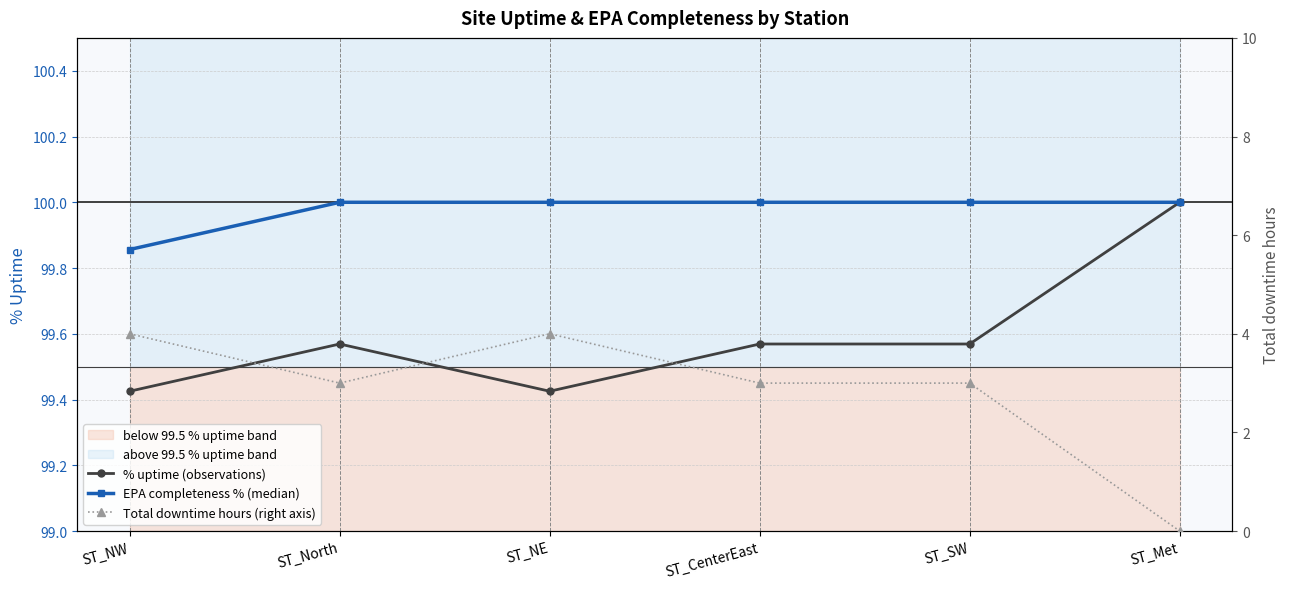

What is the maximum value shown in the chart?

100.0